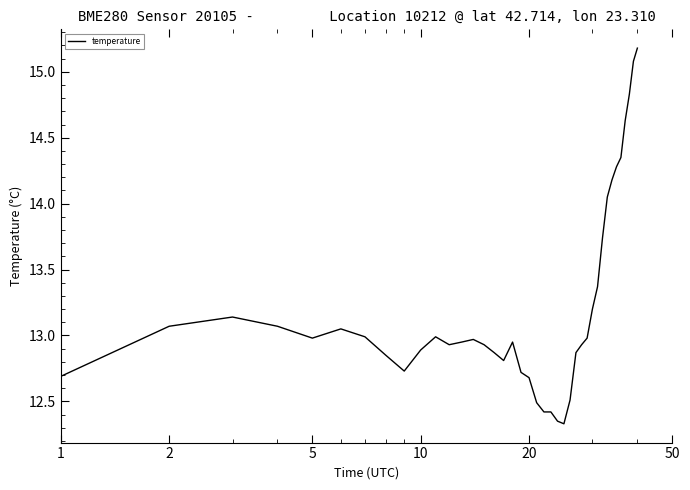

What is the maximum value shown in the chart?

15.2